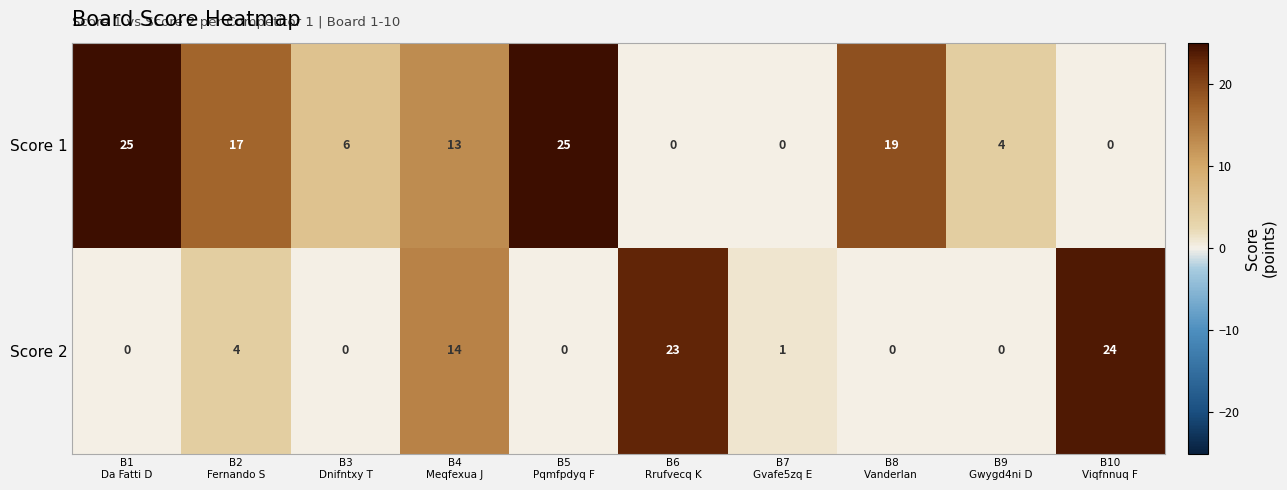

What is the average value of the Score 2 series?

7